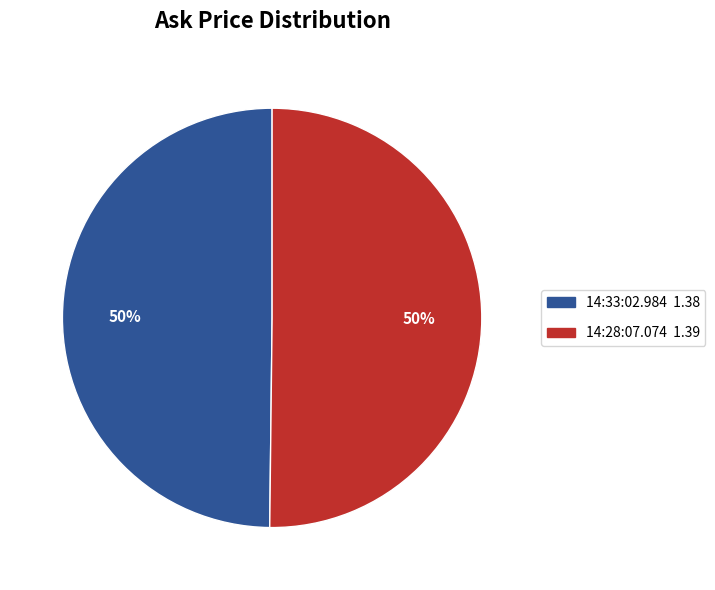

Count the number of slices in the pie.

2